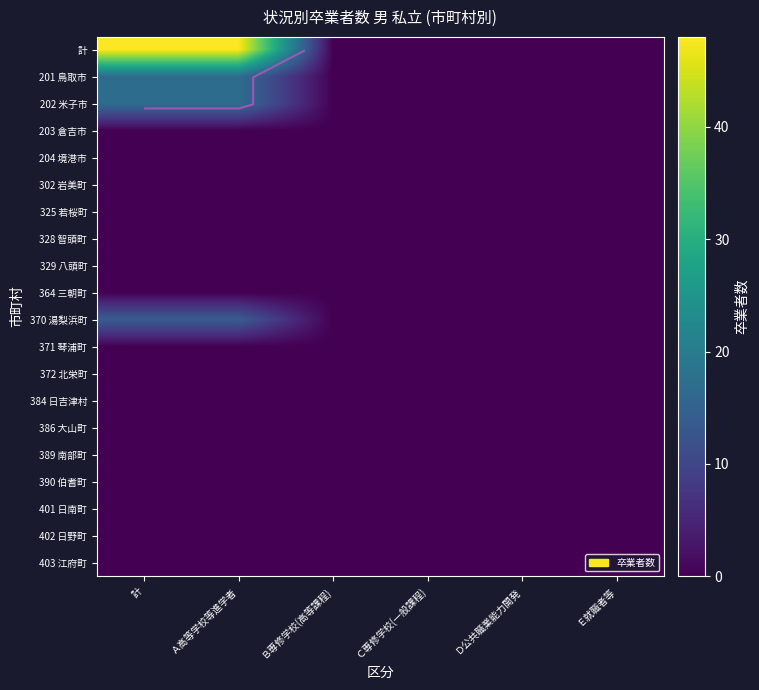

How many distinct data groups are displayed?

20